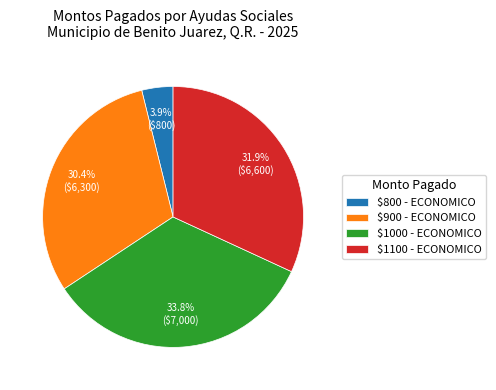

Rank the categories by value from highest to lowest.

$1000 - ECONOMICO, $1100 - ECONOMICO, $900 - ECONOMICO, $800 - ECONOMICO